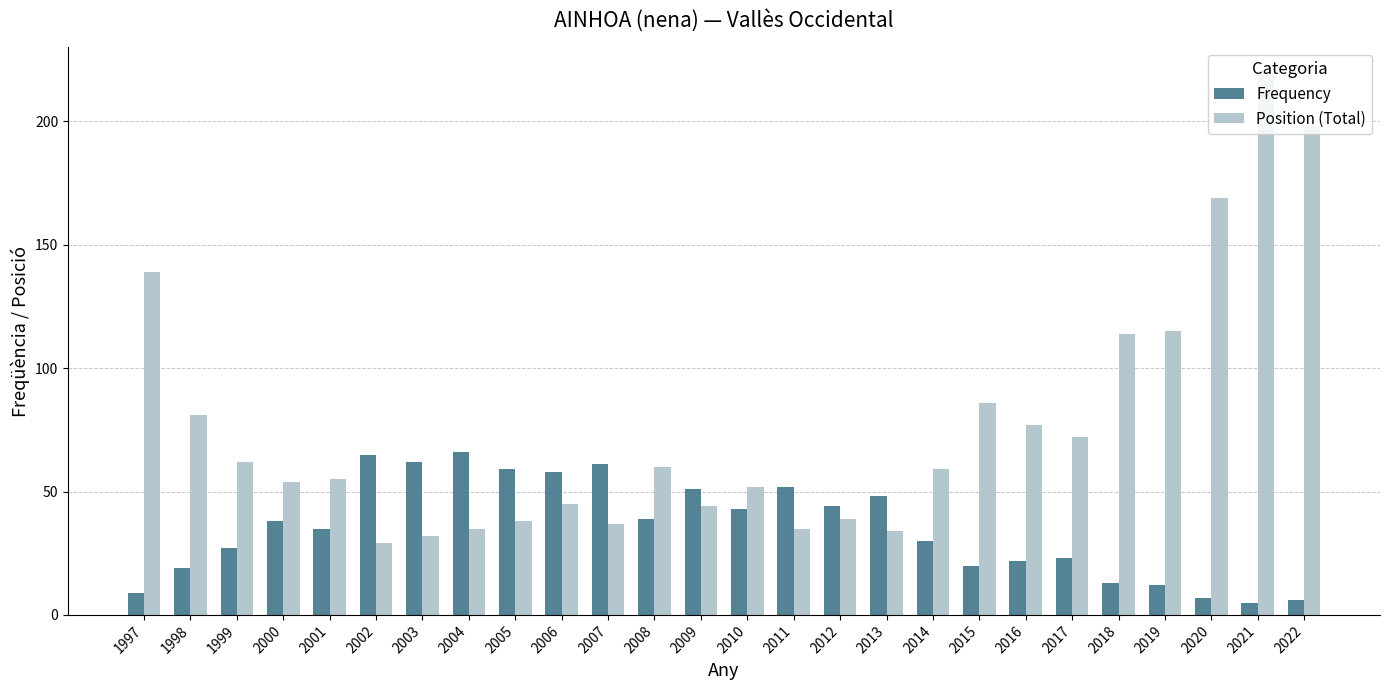

The Position (Total) series shows 198 at 2022. True or false?

True